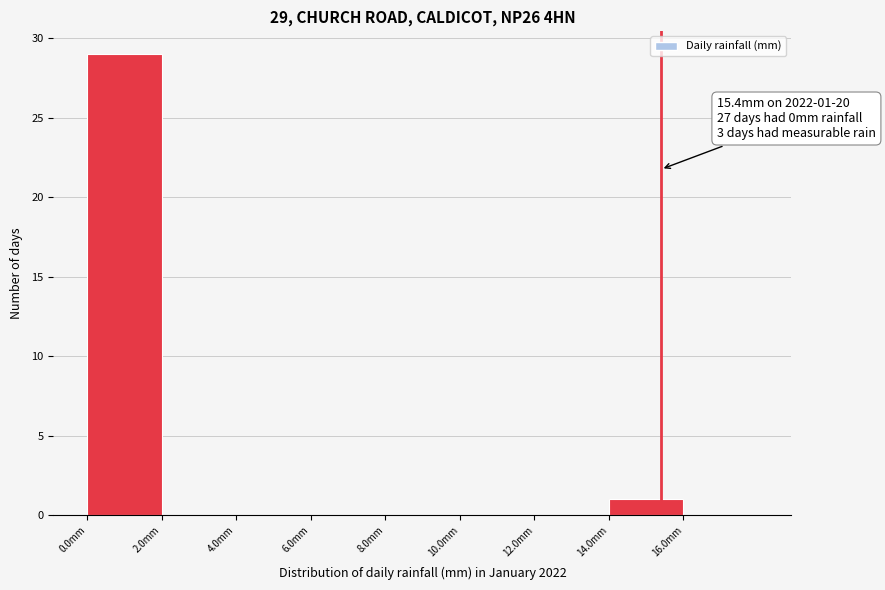

Which range on the x-axis has the tallest bar?

0 to 2